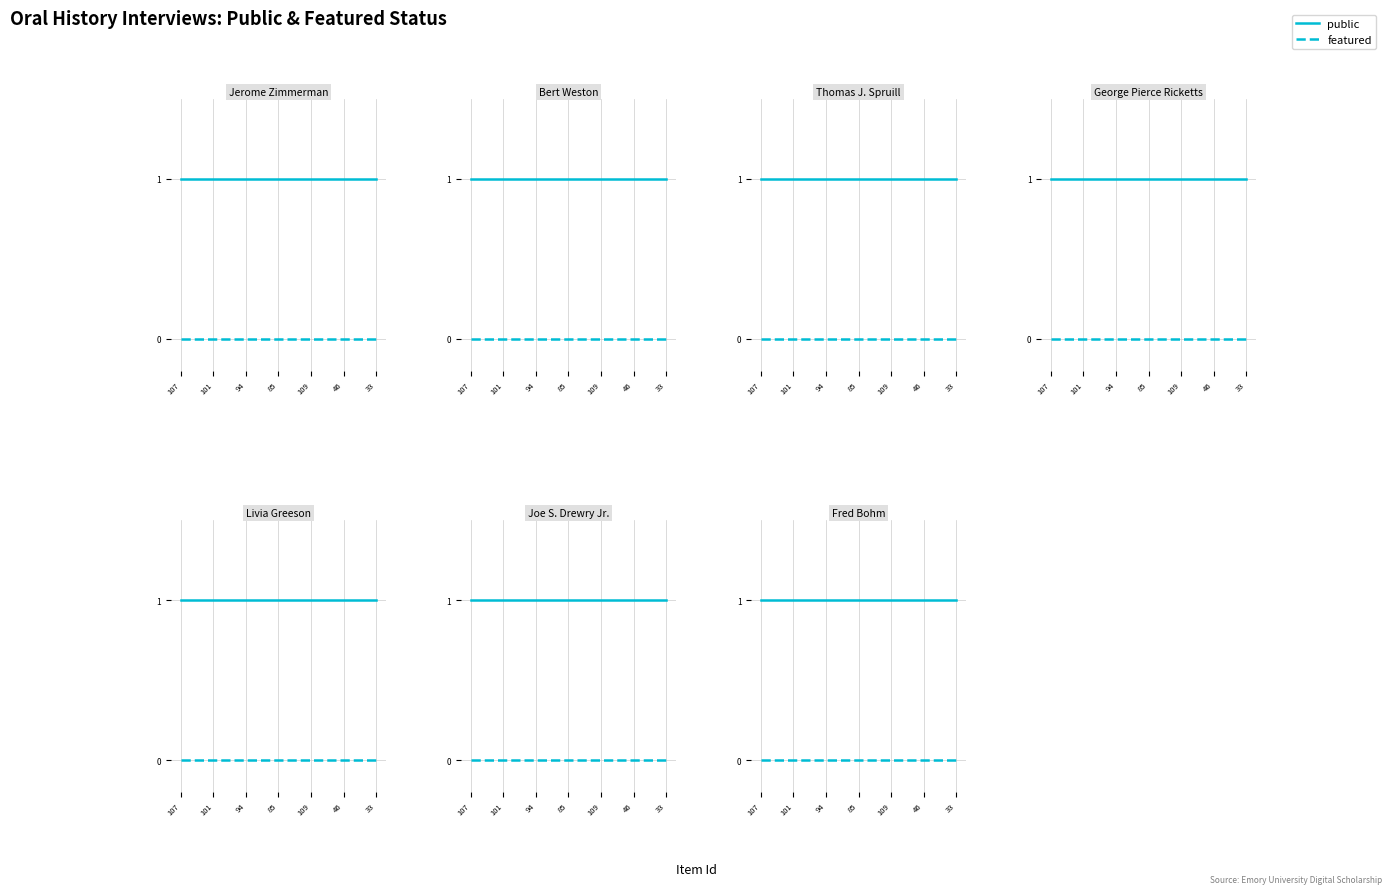

Does the chart display data point markers on the line(s)?

No